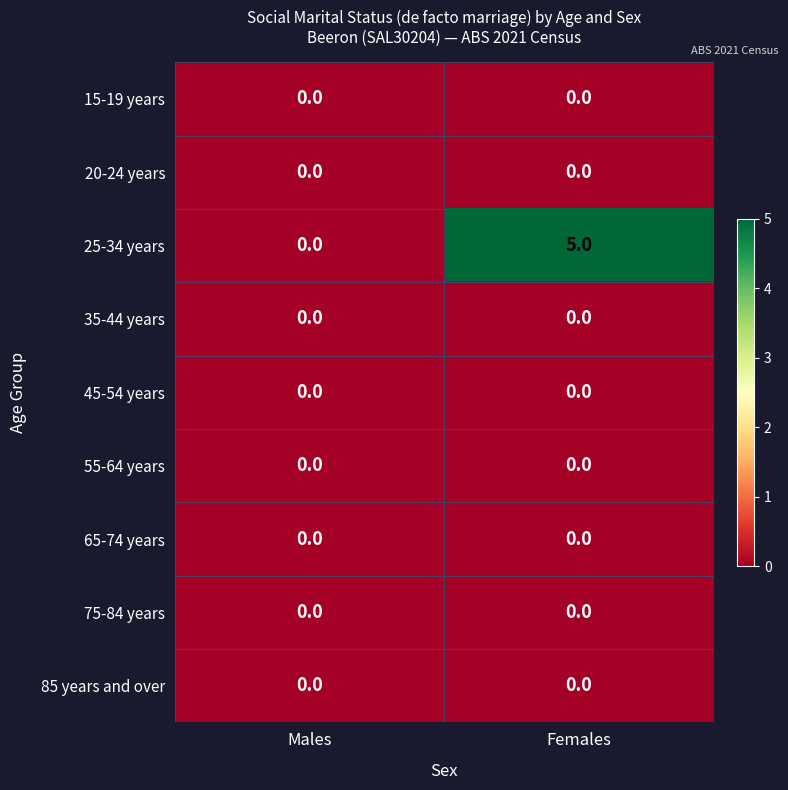

Reading right to left, what are all the values shown in this chart?

15-19 years: Females=0	Males=0
20-24 years: Females=0	Males=0
25-34 years: Females=5	Males=0
35-44 years: Females=0	Males=0
45-54 years: Females=0	Males=0
55-64 years: Females=0	Males=0
65-74 years: Females=0	Males=0
75-84 years: Females=0	Males=0
85 years and over: Females=0	Males=0